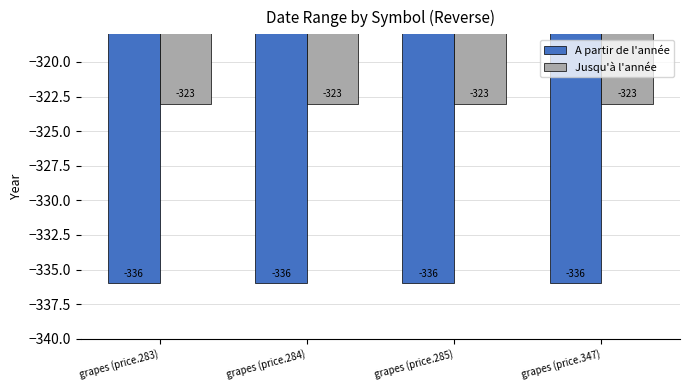

What position from the right is grapes (price.283)?

4